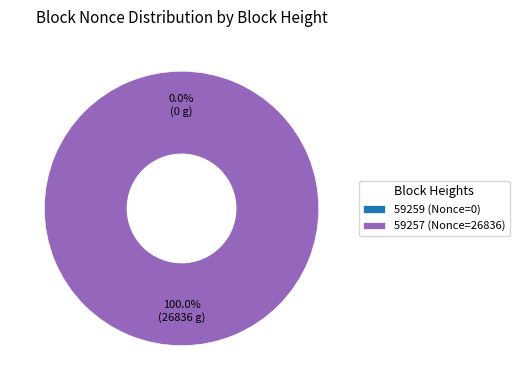

The 59257 slice represents 100% of the pie. True or false?

True